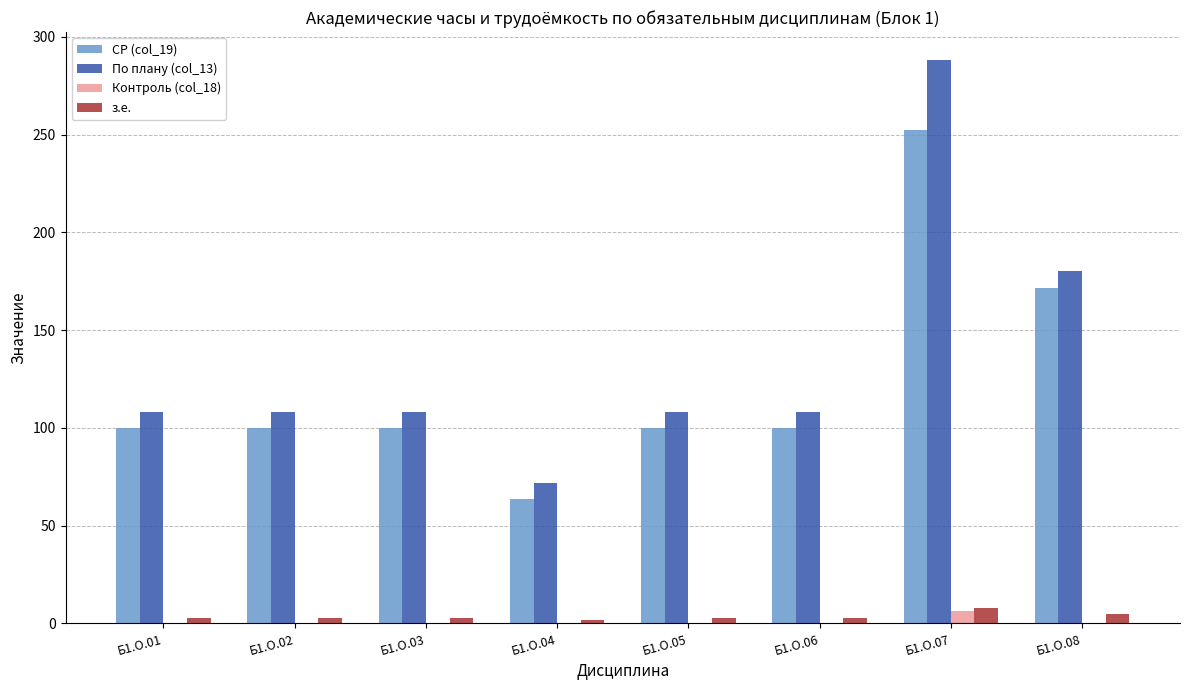

What is the greatest value displayed?

288.0